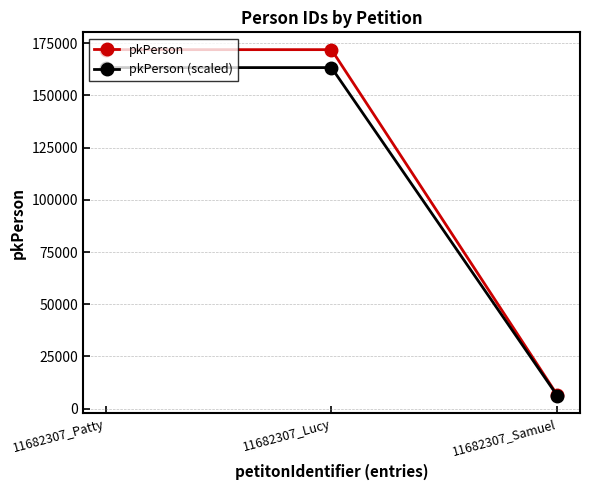

Which series has the widest spread of values?

pkPerson